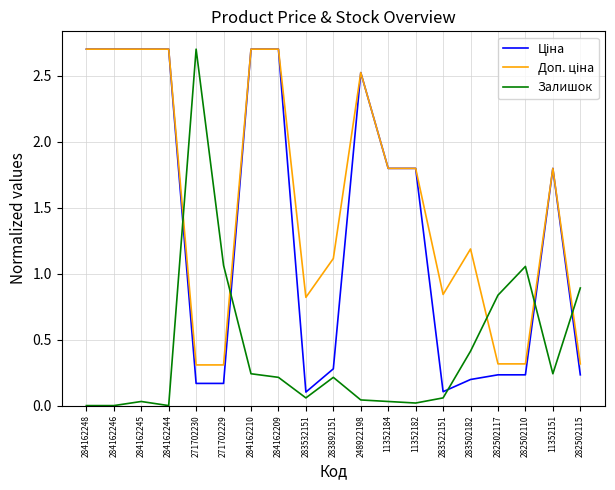

How many categories are shown in the chart?

19